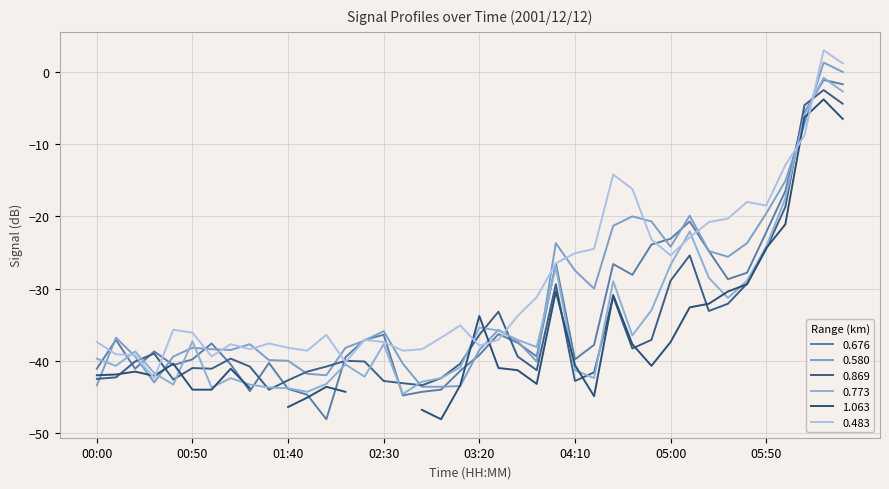

How many interior local peaks does the 0.773 series have?

10